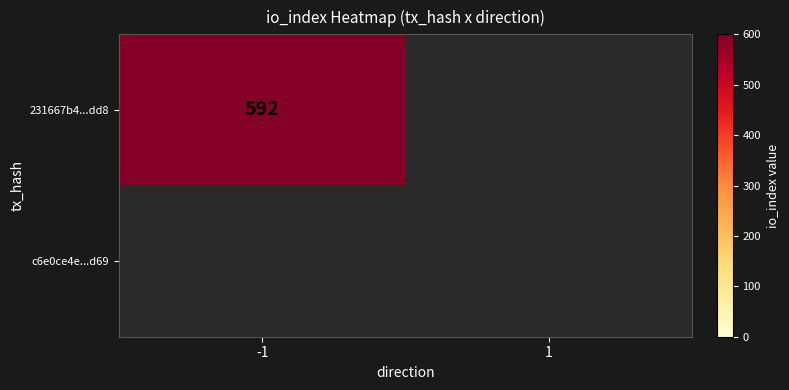

What is the approximate value of 231667b4cf3d19540ea2401702b9bb5b6460dd8 at io_index, to the nearest 10?

590